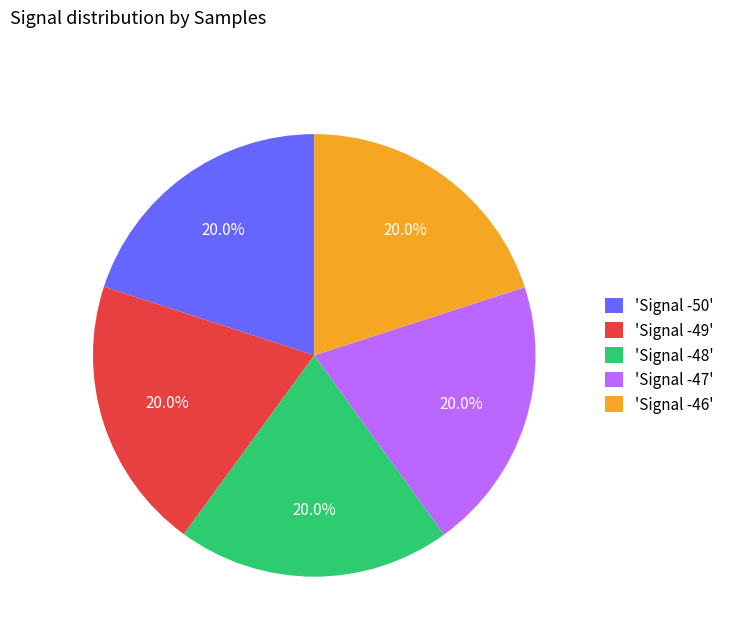

Is 'Signal -47' the majority of the pie?

No